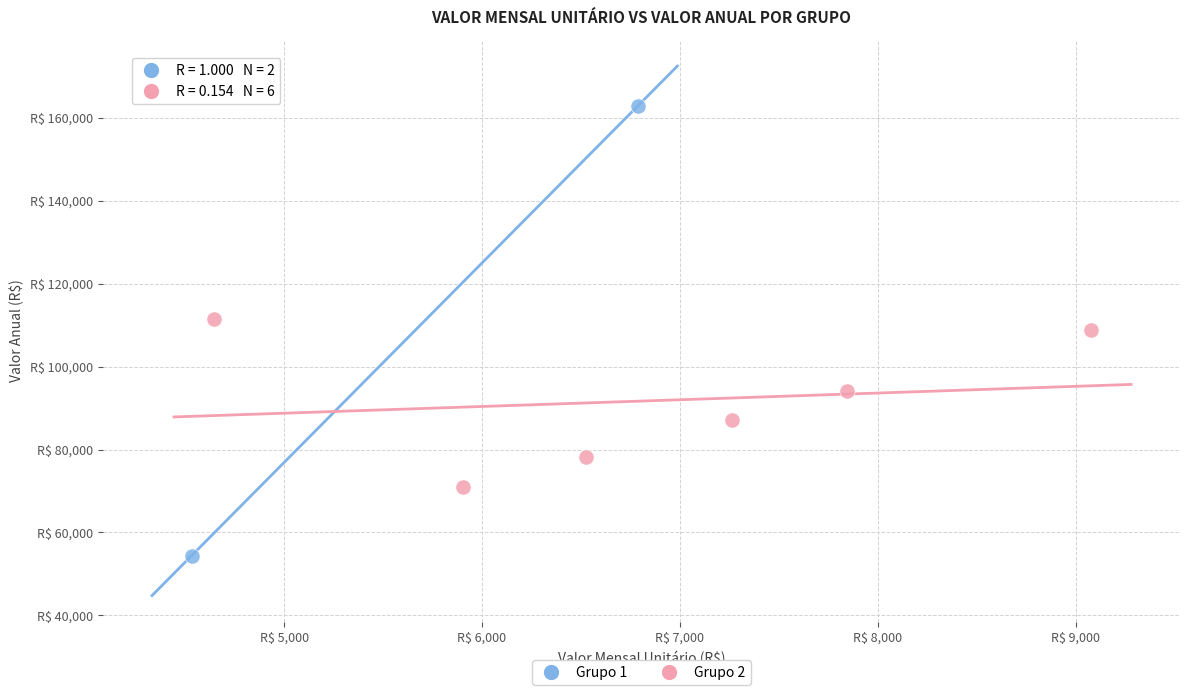

What are all the series names shown in the legend?

Grupo 1, Grupo 2